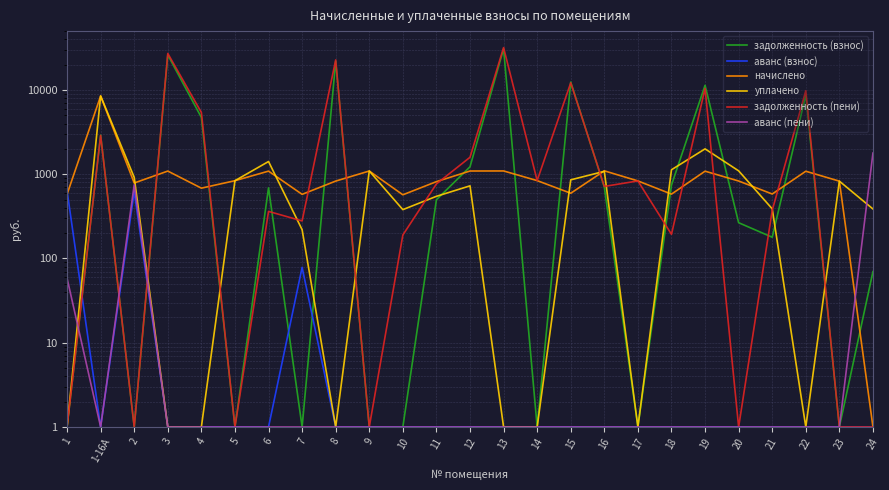

Between 13 and 20, which is larger?

13